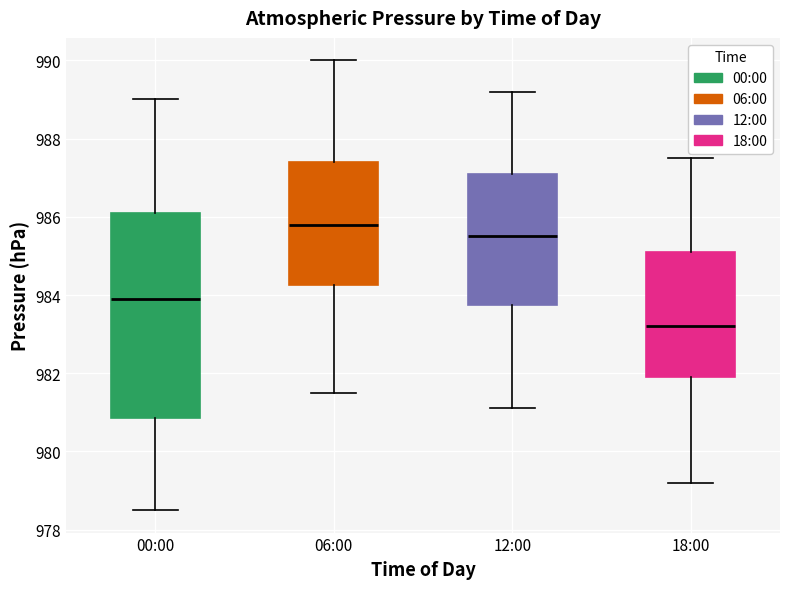

Where is the lower edge of the box for 00:00 on the y-axis? The values are not printed on the chart, so give them approximately, as read against the axis.

980.8